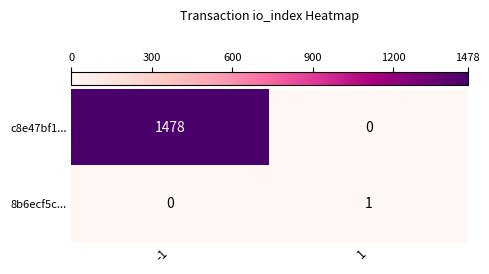

At -1, list the series in order from largest to smallest.

c8e47bf1..., 8b6ecf5c...